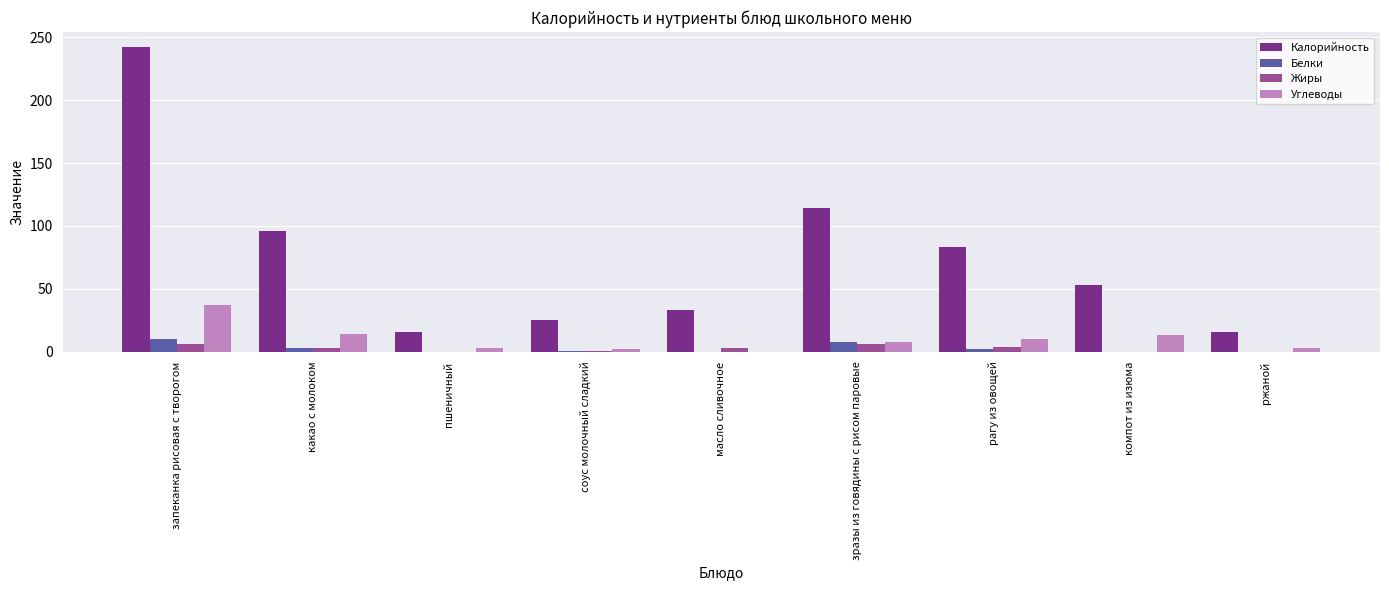

What is the highest value of the Калорийность series?

242